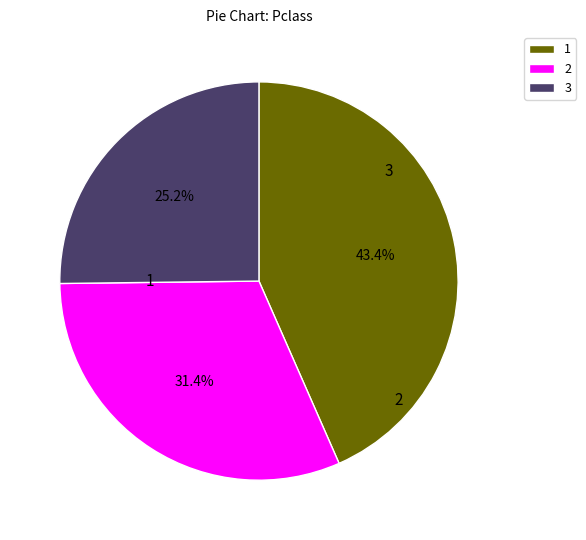

How many segments does this pie chart have?

3